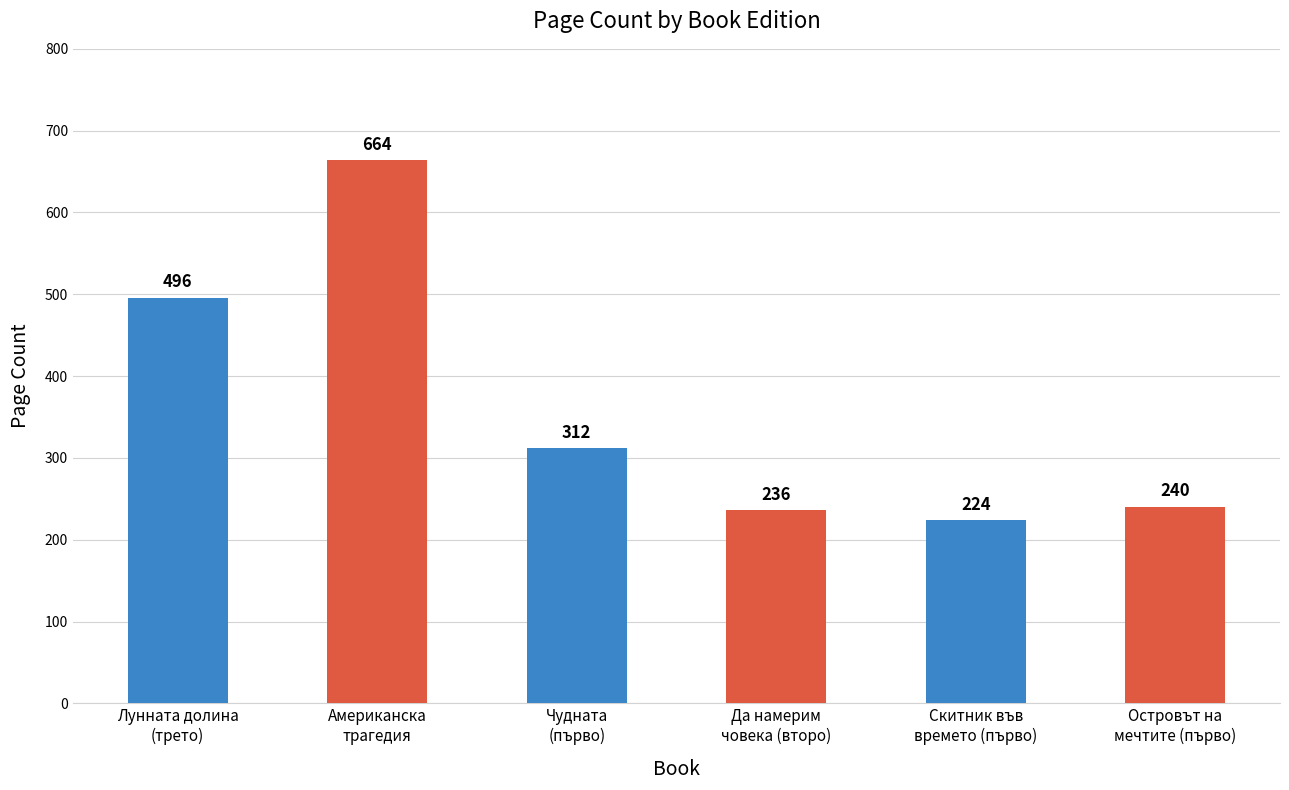

What is the difference between the maximum and minimum values?

440